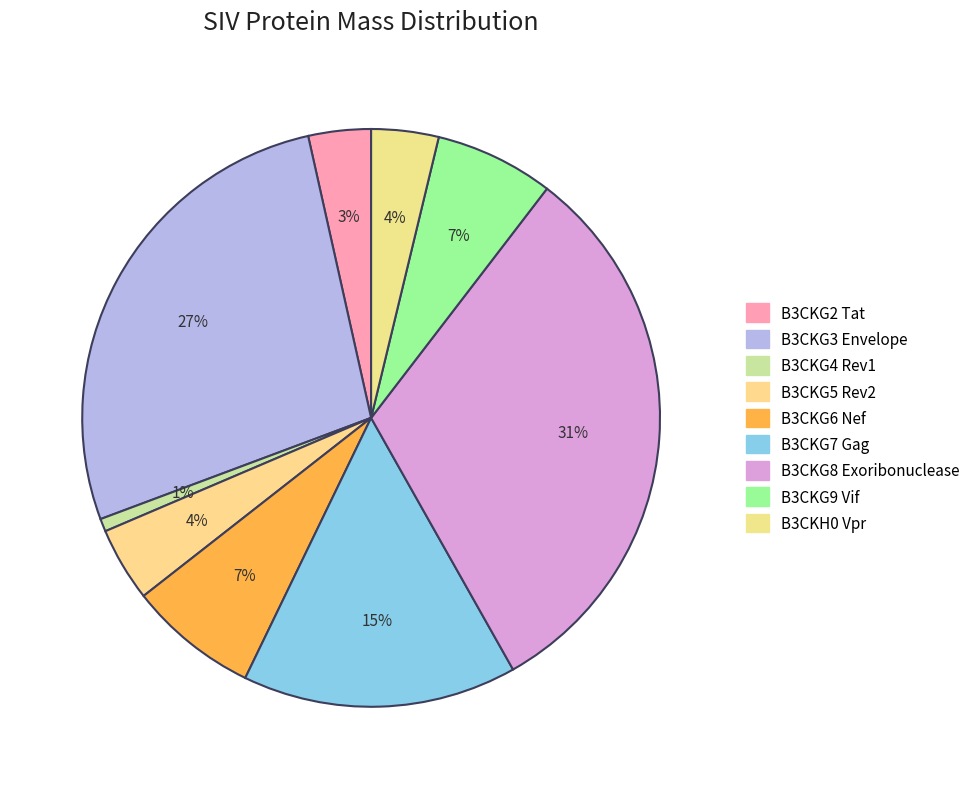

Which slice is the smallest?

B3CKG4 Rev1